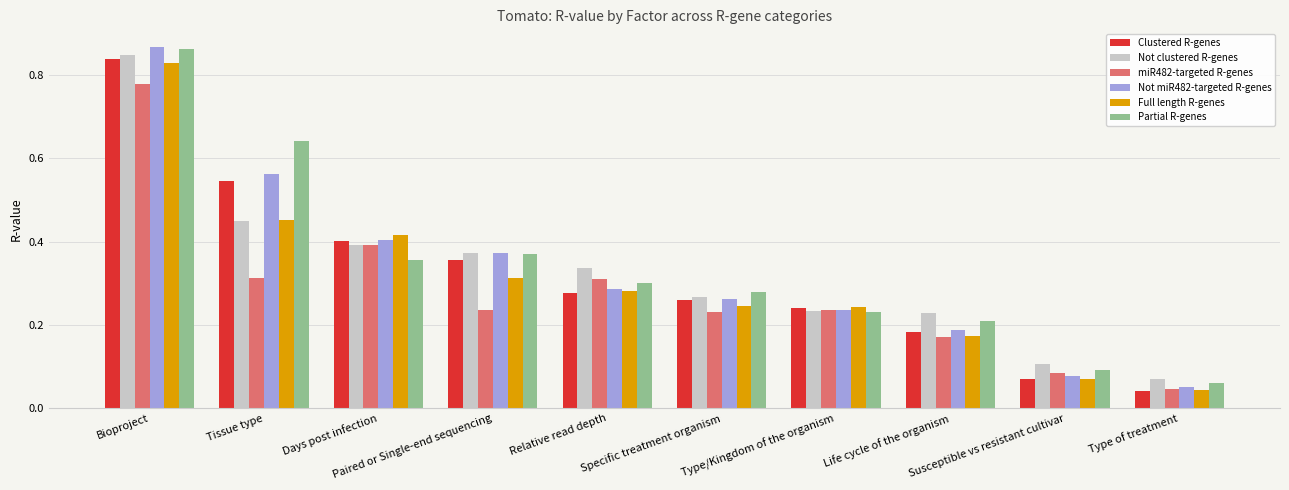

Which series changed the most between Specific treatment organism and Life cycle of the organism?

Clustered R-genes